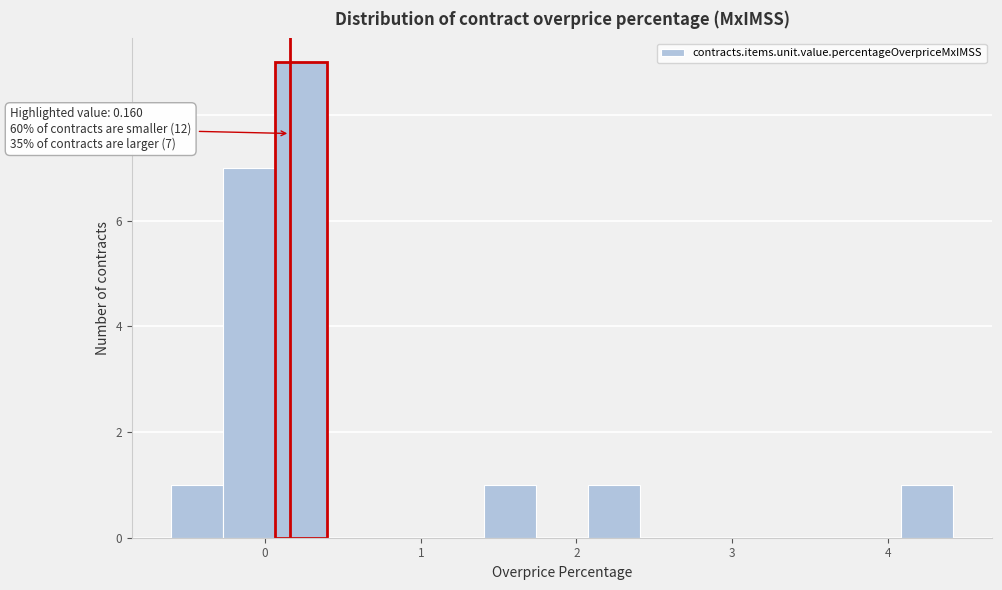

Read against the x-axis, roughly where is the centre of the tallest bar?

0.2